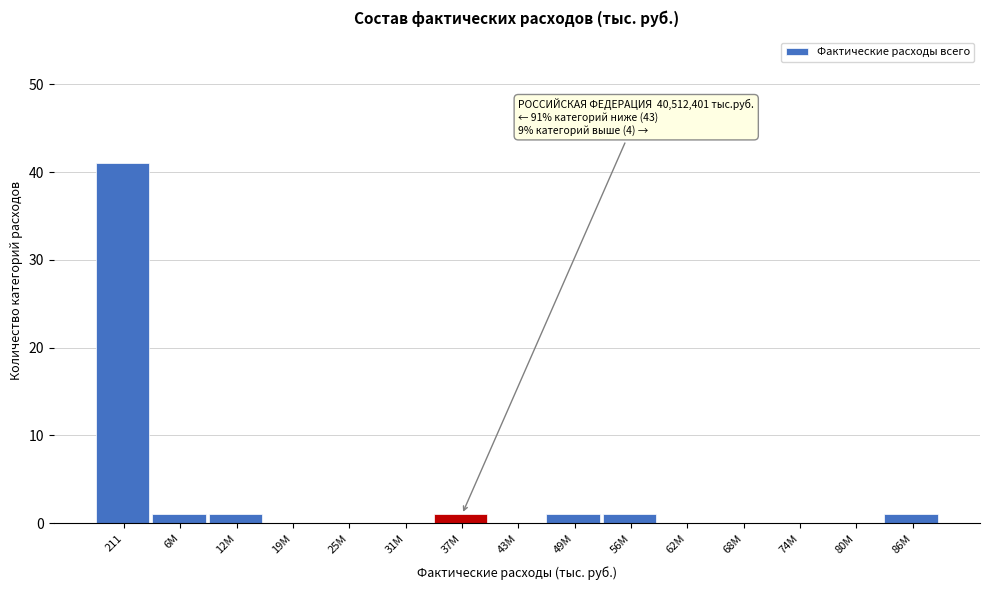

Reading left to right, transcribe all the data shown in this chart.

211=41	6M=1	12M=1	19M=0	25M=0	31M=0	37M=1	43M=0	49M=1	56M=1	62M=0	68M=0	74M=0	80M=0	86M=1